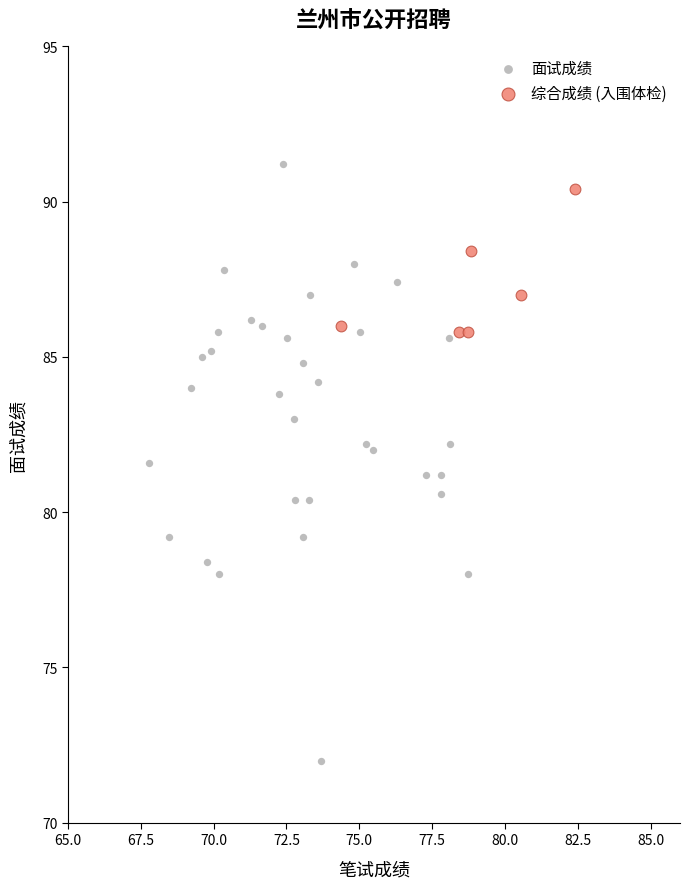

Which series has the widest spread of Y values?

面试成绩